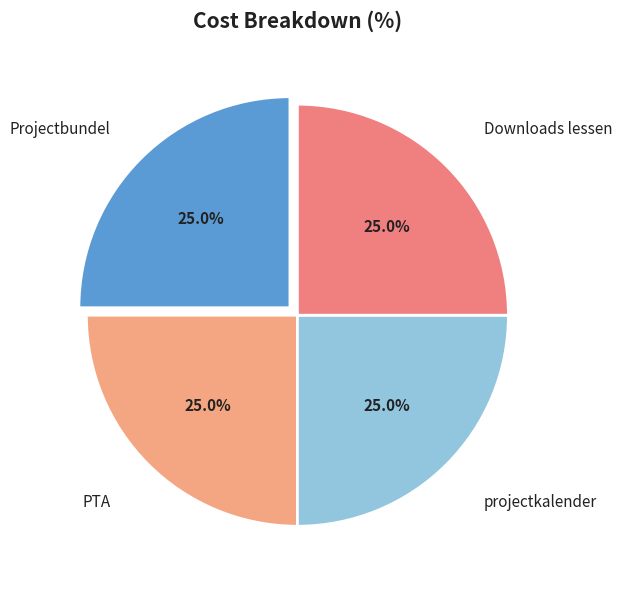

Is there any slice that represents more than half of the pie?

No